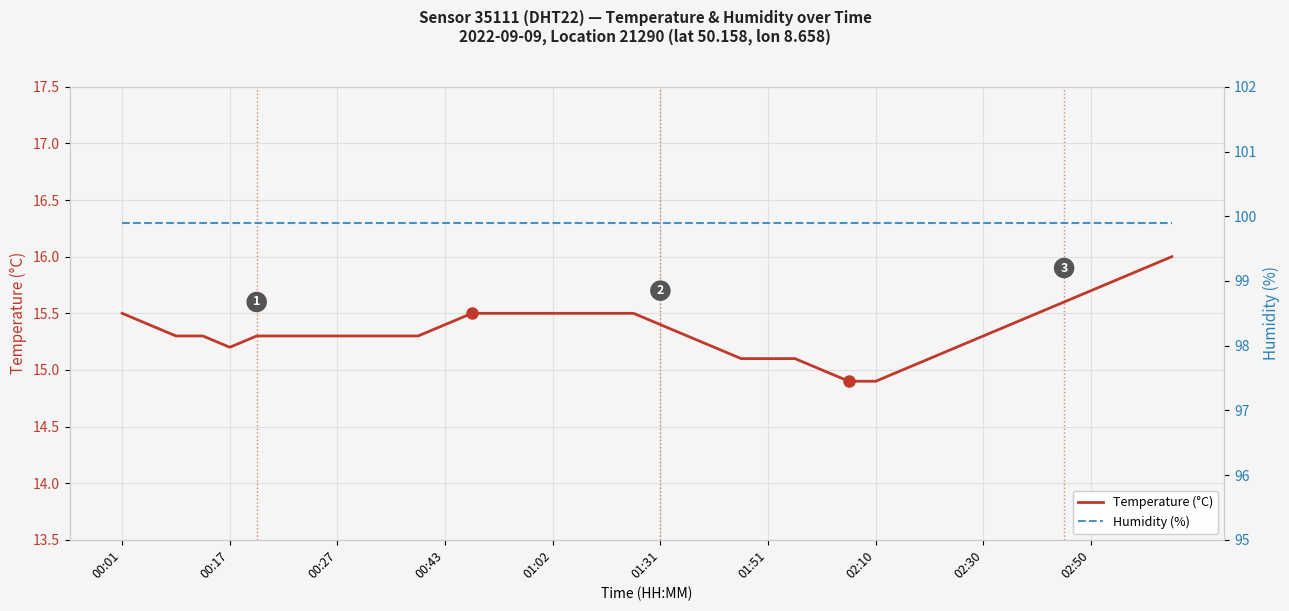

True or false: Humidity (%) has a value of 99.9 at 38.

True